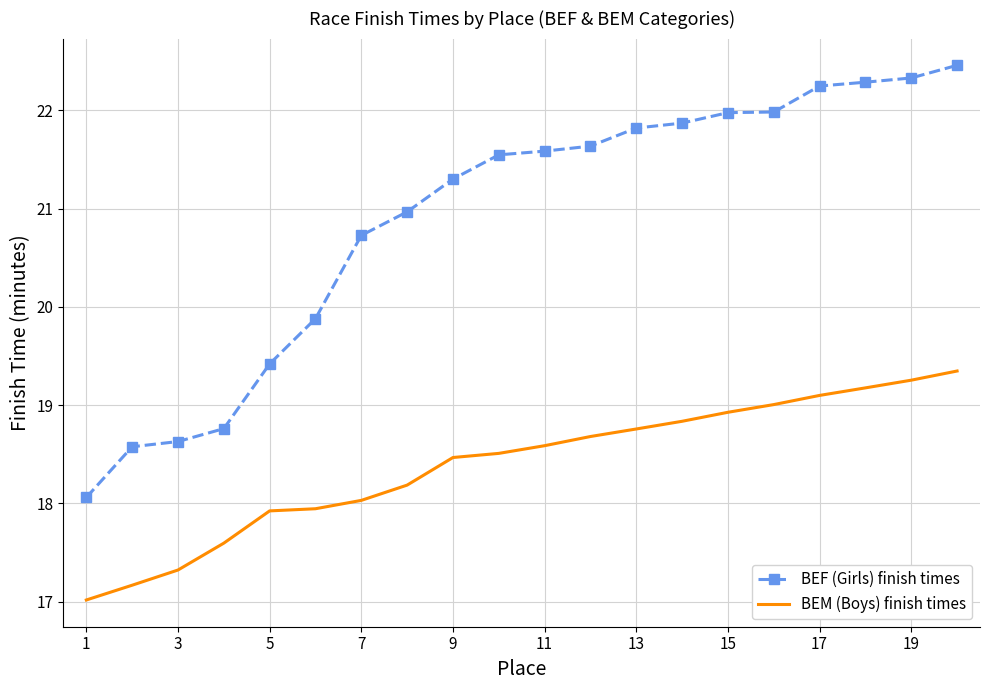

True or false: BEM (Boys) finish times and BEF (Girls) finish times cross at least once.

False